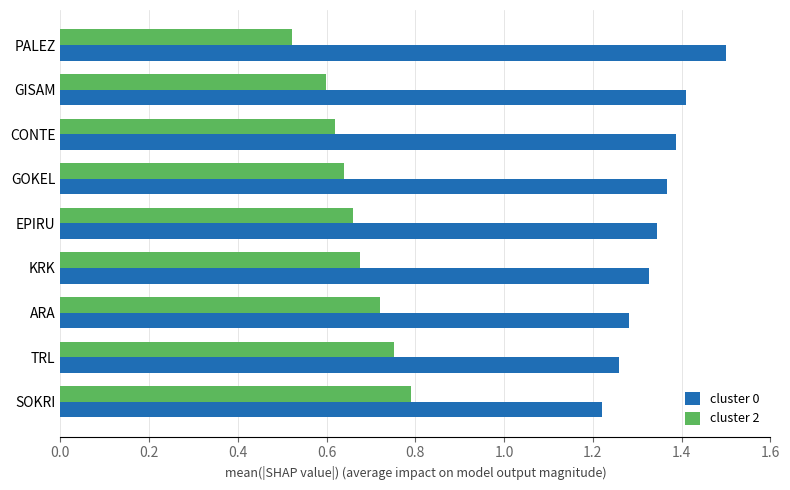

The cluster 0 series shows 1.4 at GISAM. True or false?

True